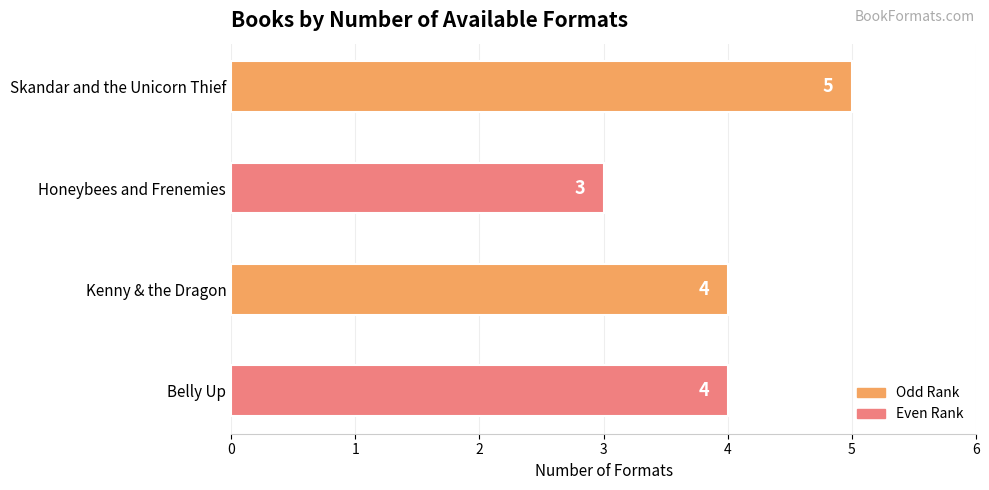

What is the change in value from Honeybees and Frenemies to Belly Up?

+1